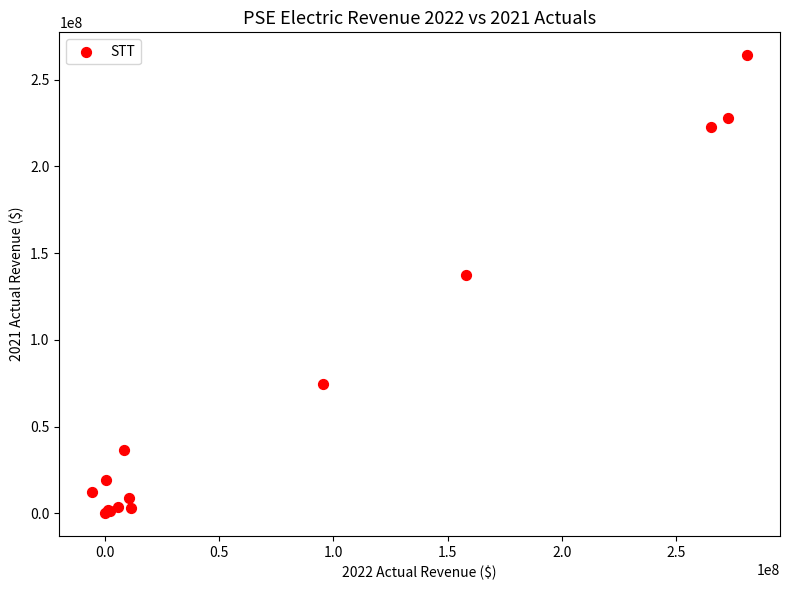

What Y value in the scatter plot is closest to 132108203?

137256208.4